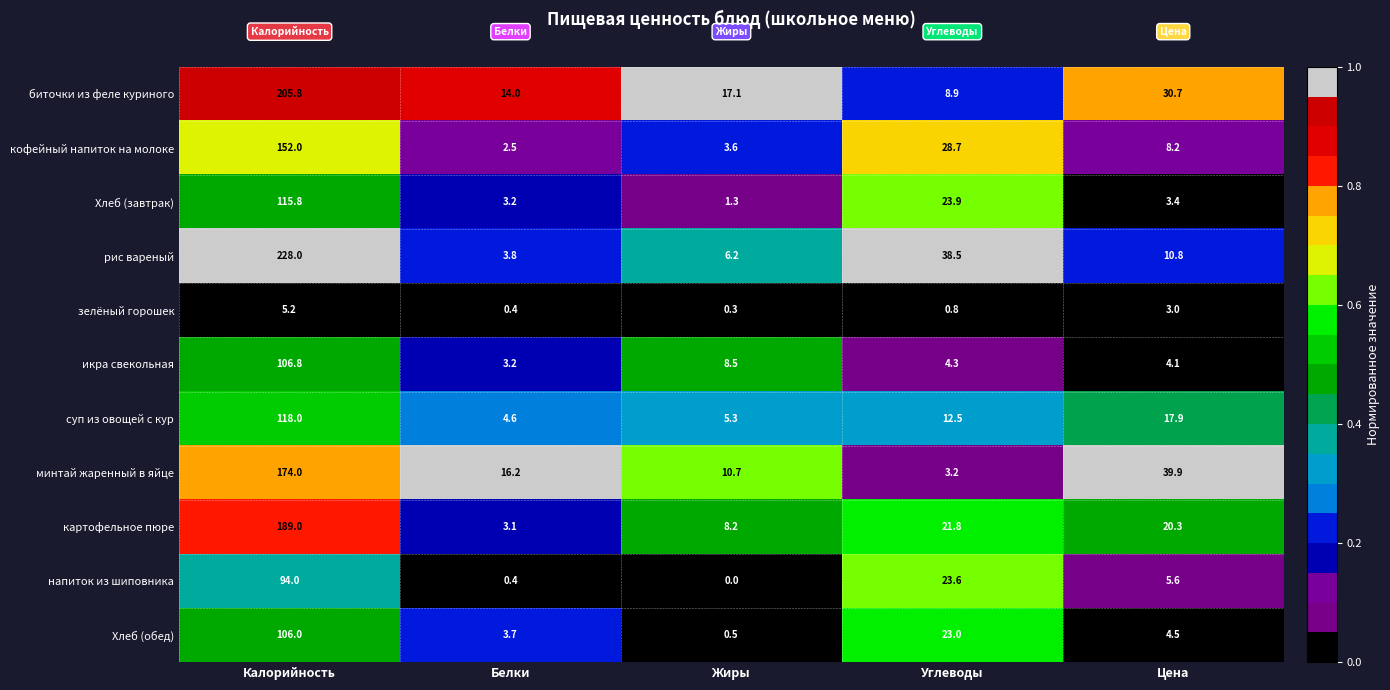

List the labels in order of напиток из шиповника value, largest first.

Калорийность, Углеводы, Цена, Белки, Жиры